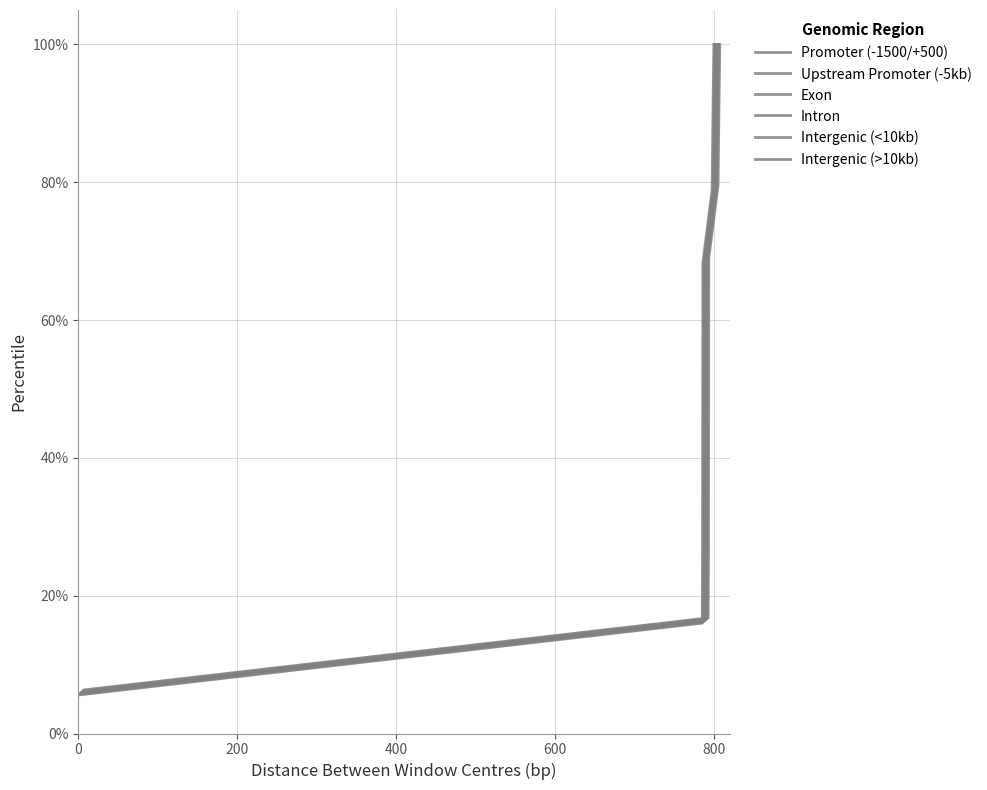

The Exon series shows 47.7 at 600. True or false?

True